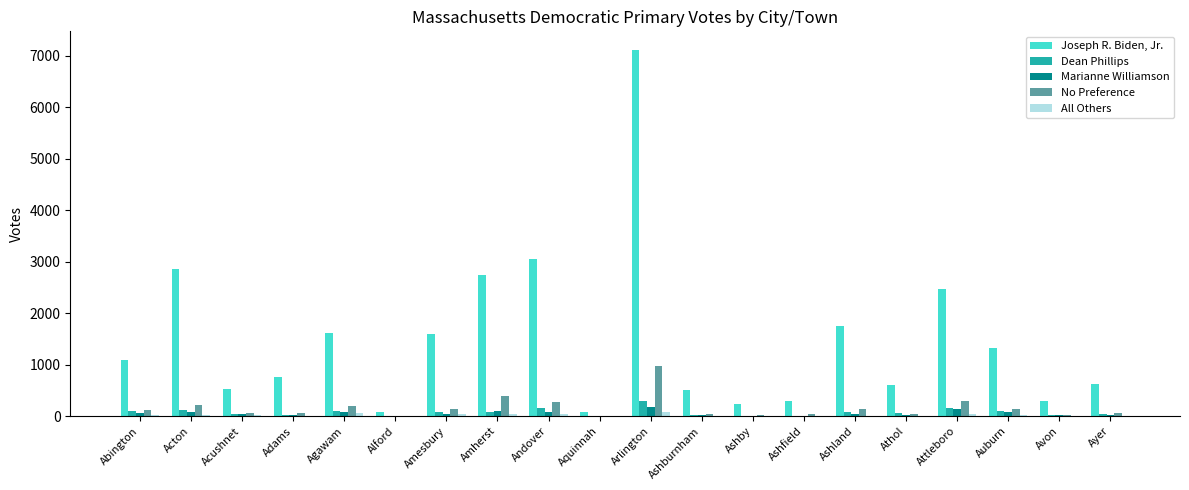

What are all the series names shown in the legend?

Joseph R. Biden, Jr., Dean Phillips, Marianne Williamson, No Preference, All Others